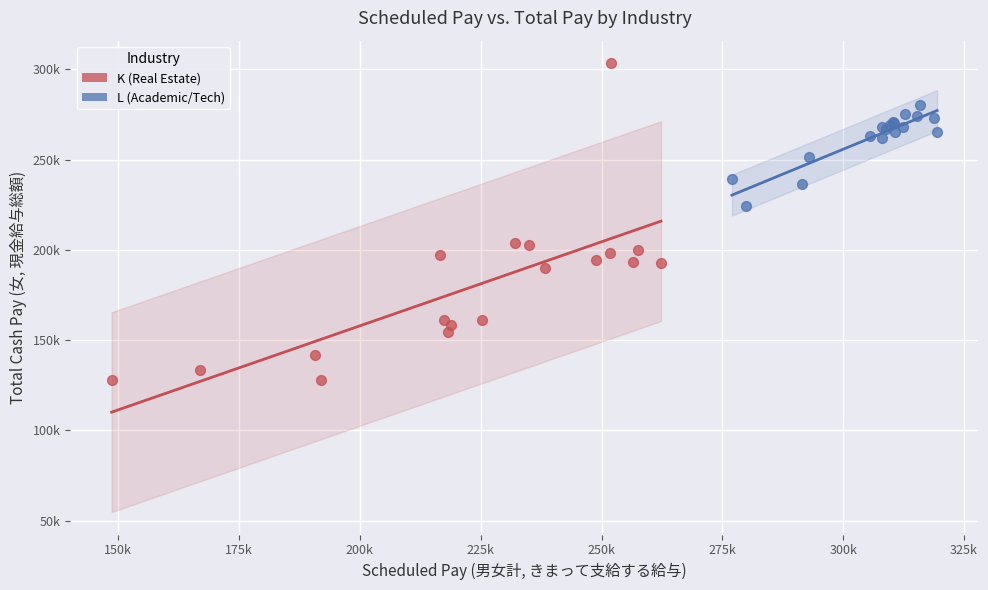

What are all the series names shown in the legend?

K (Real Estate), L (Academic/Tech)